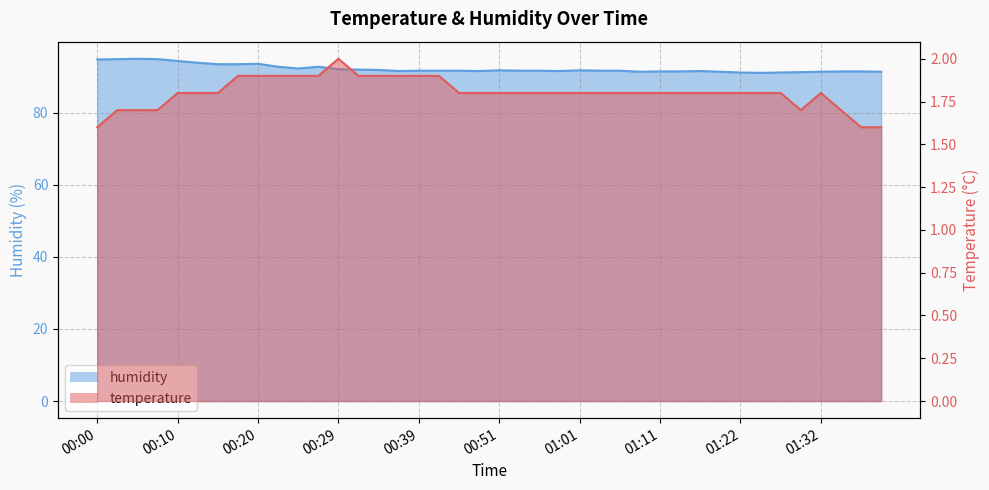

What is the label of the 20th point from the left?

00:49